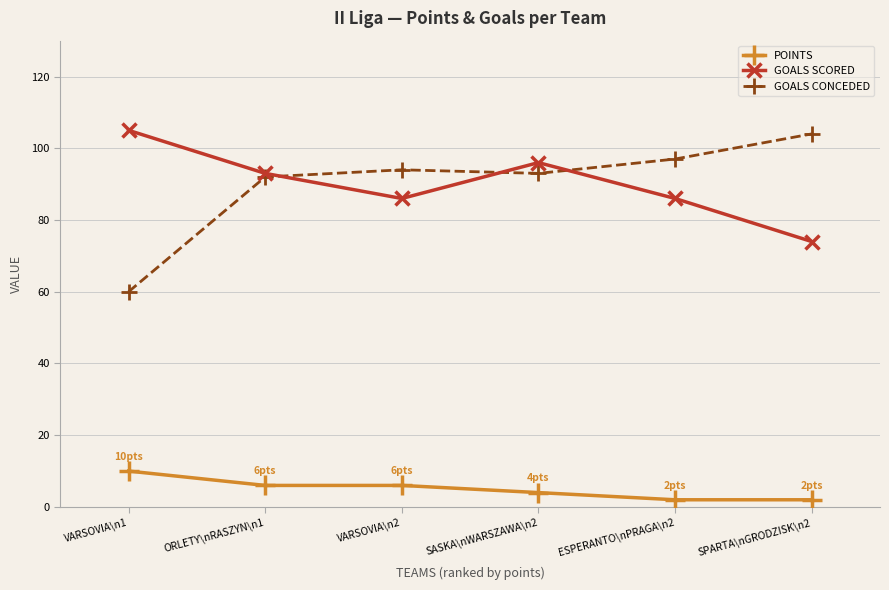

What is the label of the 2nd point from the right?

ESPERANTO\nPRAGA\n2